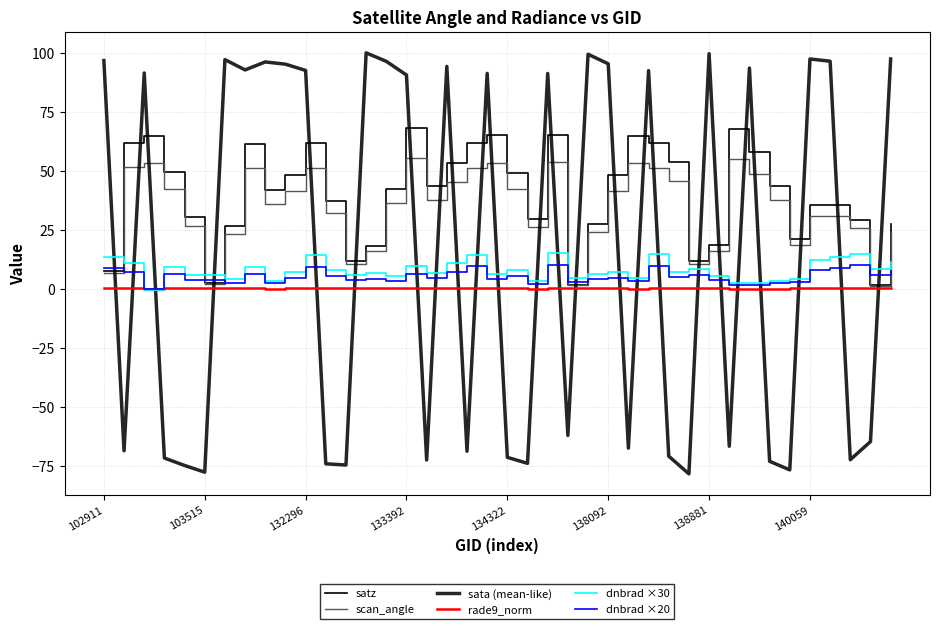

Which series has the largest total across all categories?

satz